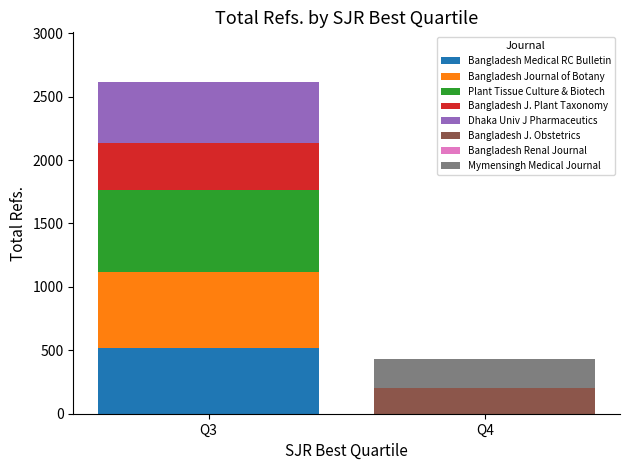

Which category has the highest value in the Bangladesh Medical RC Bulletin series?

Q3